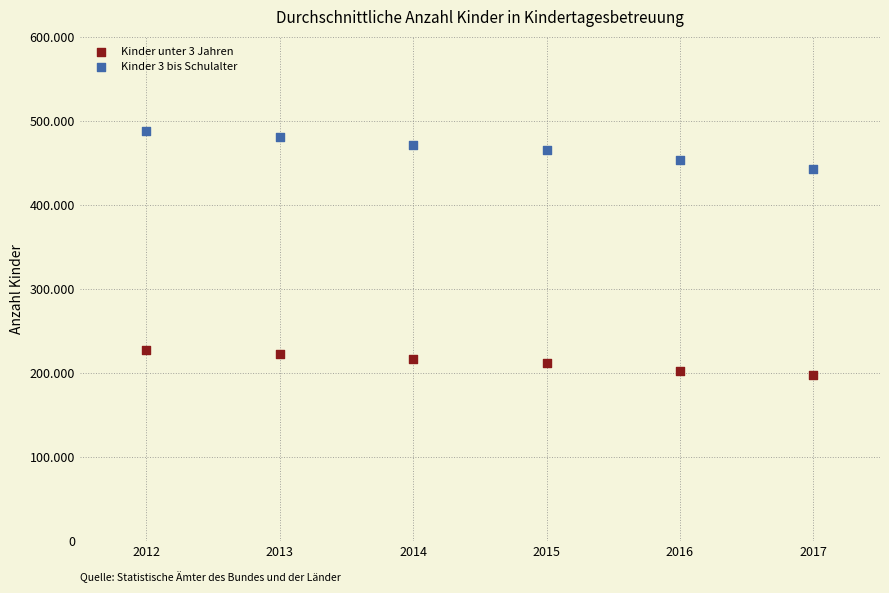

Which series contains the highest Y value?

Kinder 3 bis Schulalter